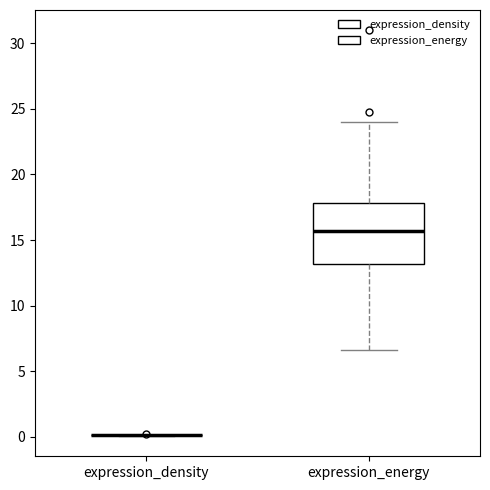

Reading left to right, transcribe this box plot: for each box, give where its median line is, the range the box spans, and where its two whiskers end, as read against the y-axis. The values are not printed on the chart, so give them approximately, as read against the axis.

expression_density: box collapsed to a line at 0.0, whiskers 0.0 to 0.0
expression_energy: median 15.5, box 13.0 to 18.0, whiskers 6.5 to 24.0